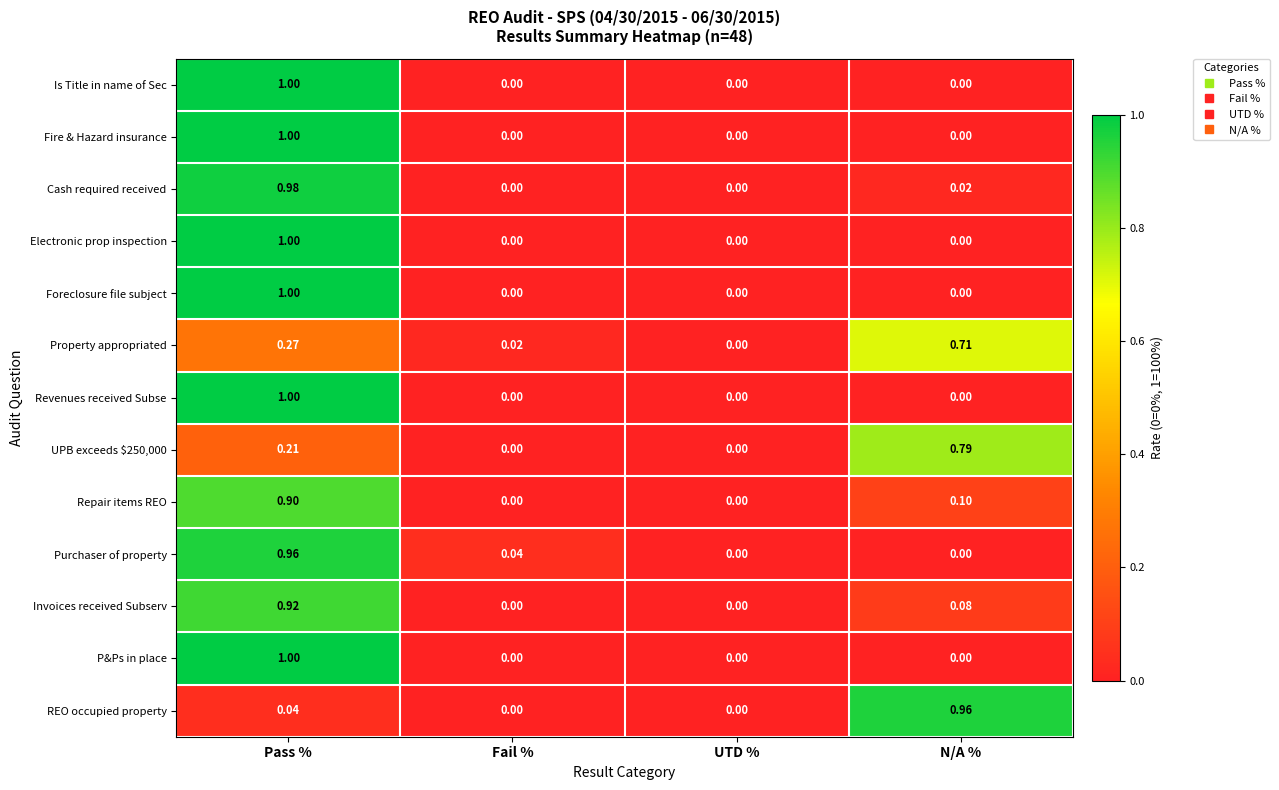

Between Fail % and UTD %, which series saw the biggest shift?

Purchaser of property